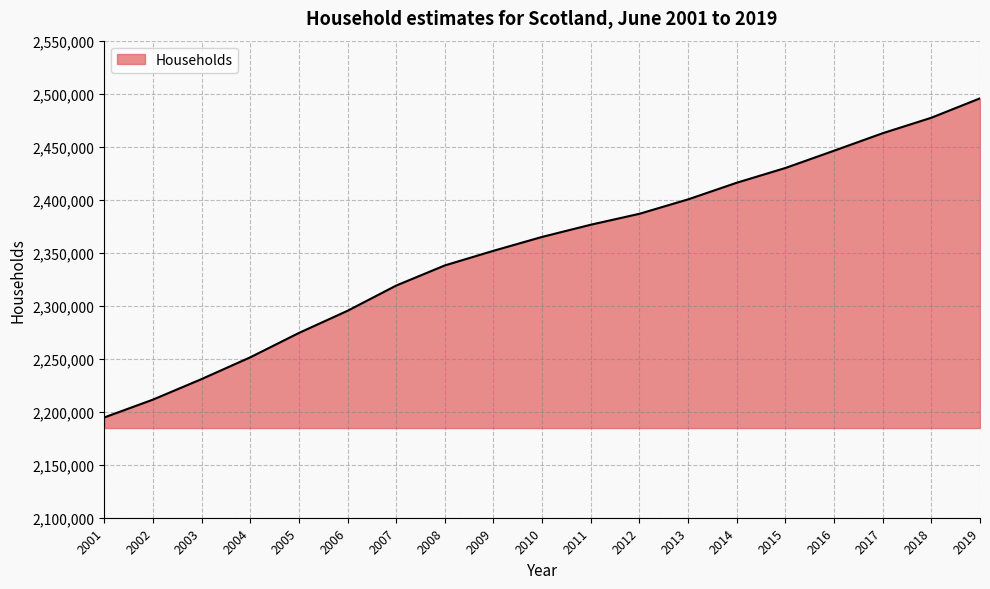

What is the ratio of the value at 2006 to the value at 2017?

0.9